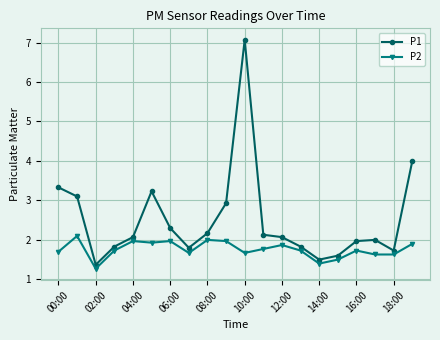

Which series has the largest range (max minus min)?

P1